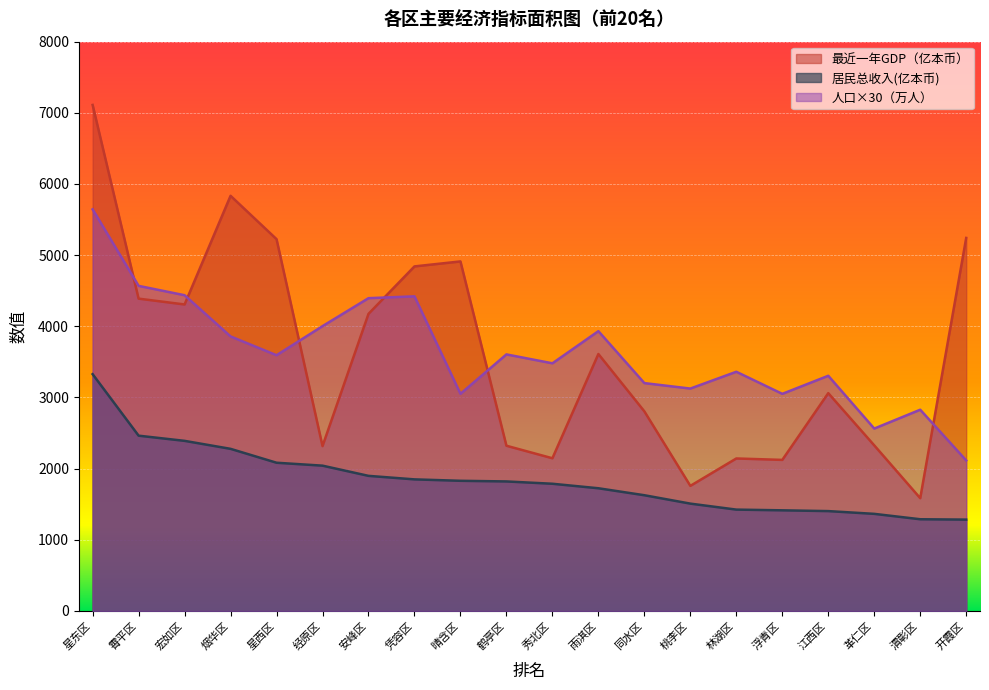

Does the chart display data point markers on the line(s)?

No